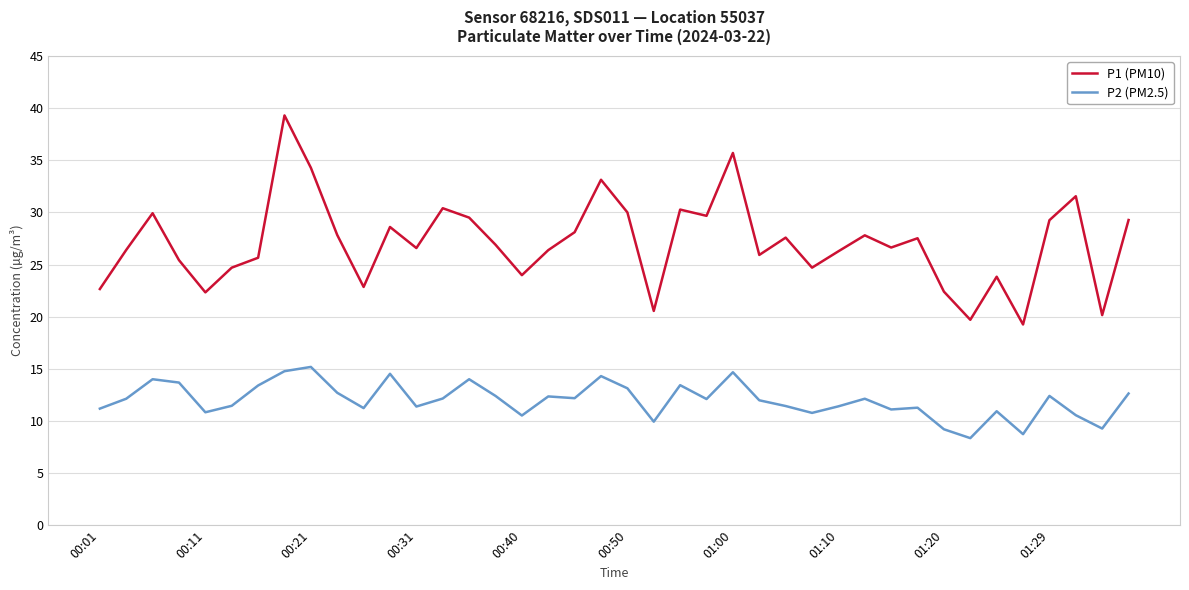

Which series has the largest range (max minus min)?

P1 (PM10)